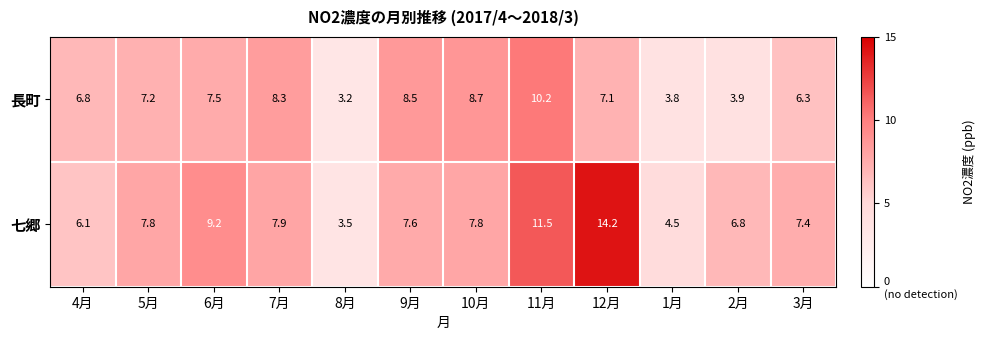

What is the sum of all 七郷 values?

94.3